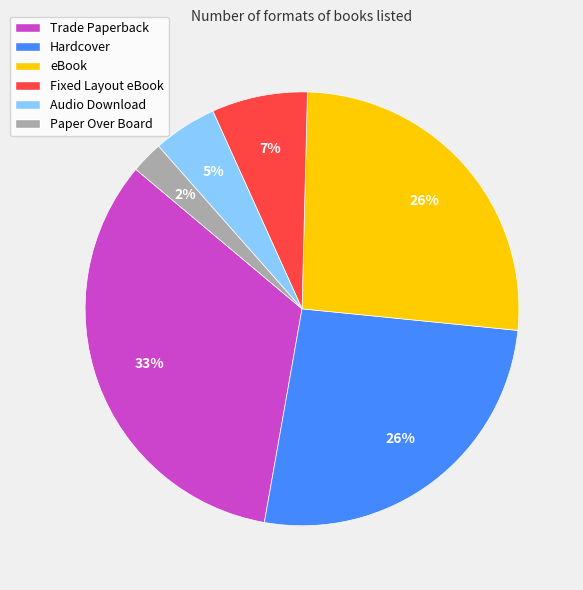

To the nearest percent, what is the combined percentage of Fixed Layout eBook and eBook?

33%